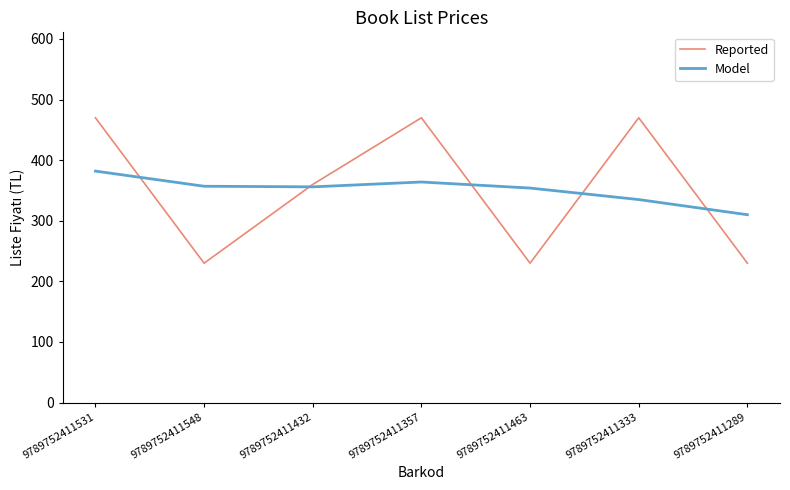

How many lines are shown in the chart?

2